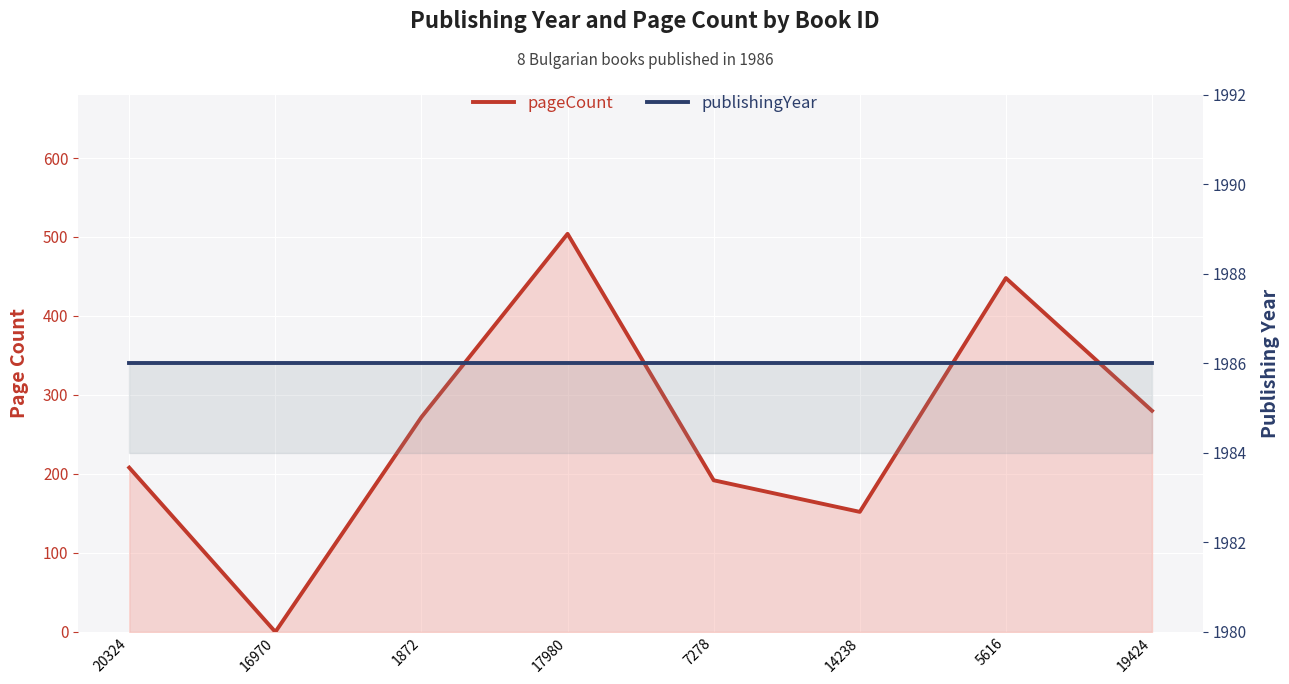

What is the sum of all pageCount values?

2056